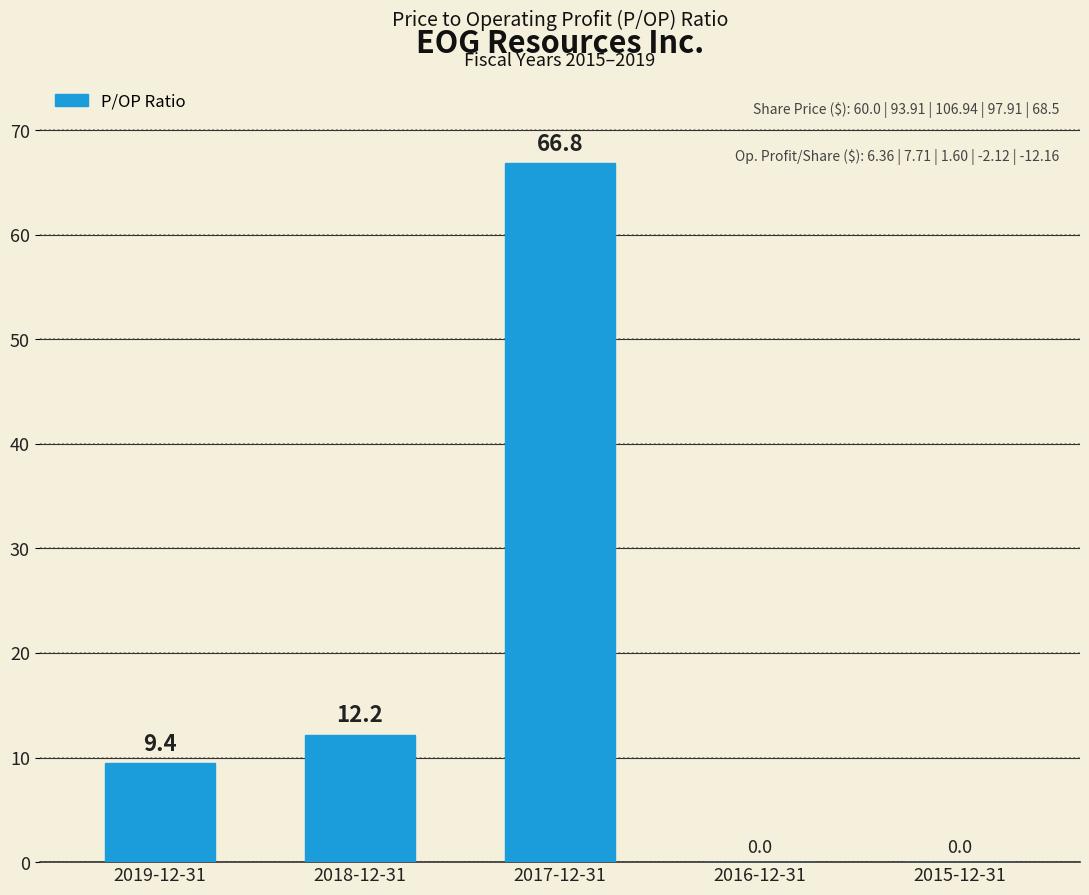

True or false: the data shows 2.0 at 2019-12-31.

False